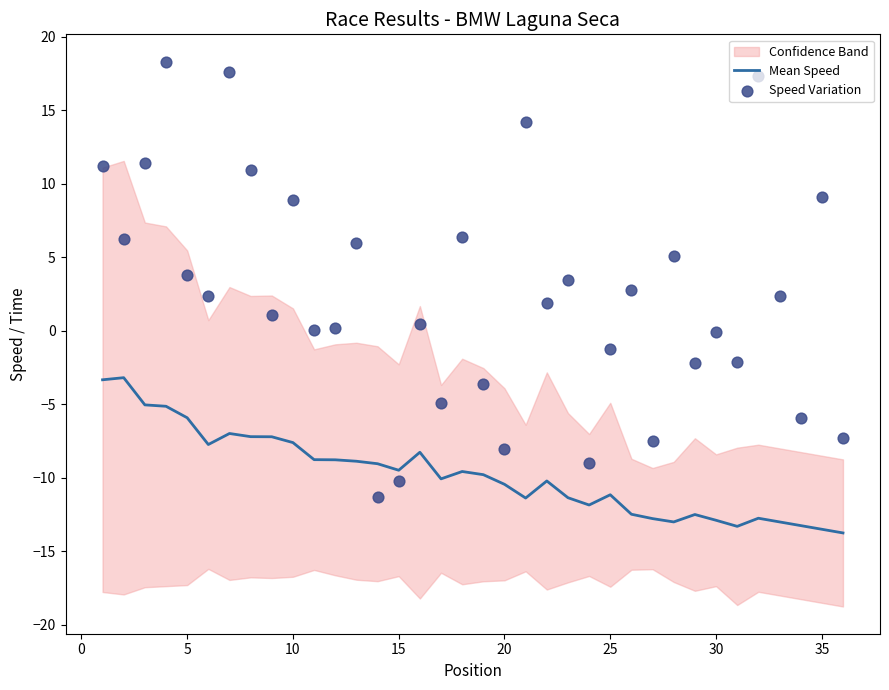

Is it true that Mean Speed equals -5.9 at 5?

True